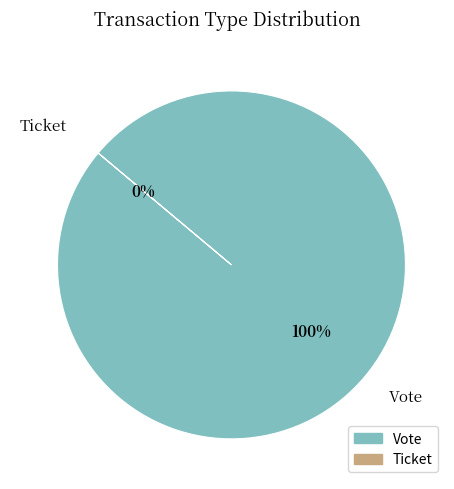

Which slice is the smallest?

Ticket